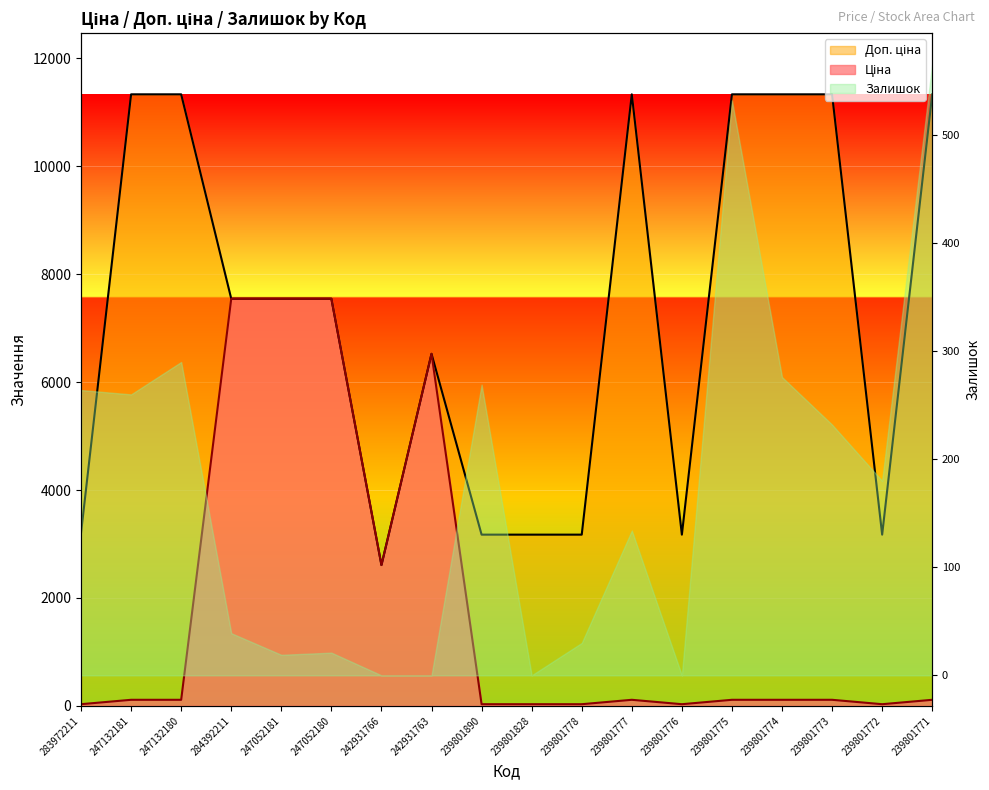

How many interior local peaks does the Доп. ціна series have?

2